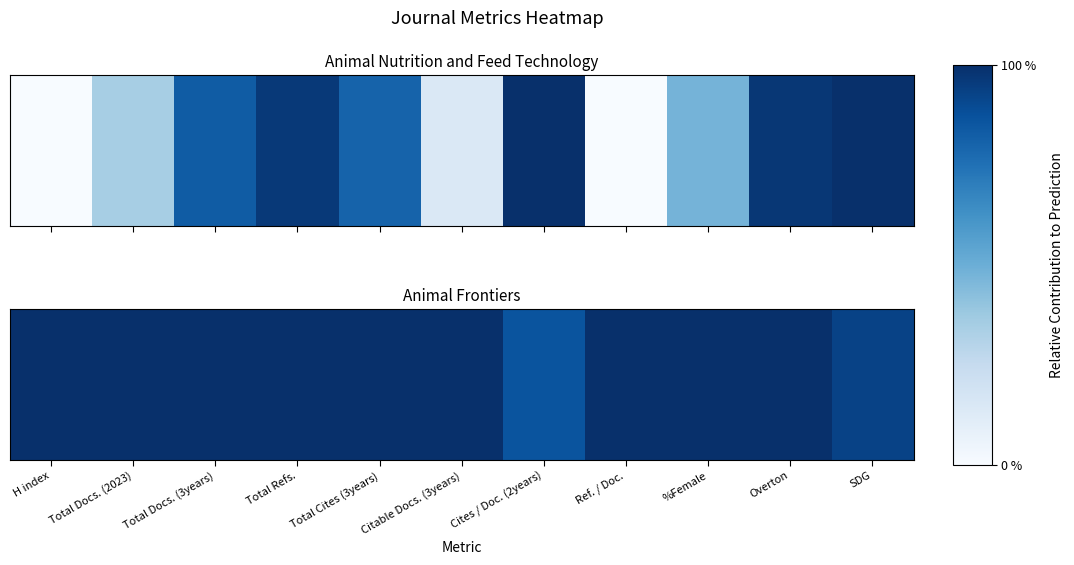

Which label corresponds to the largest value in the chart?

H index